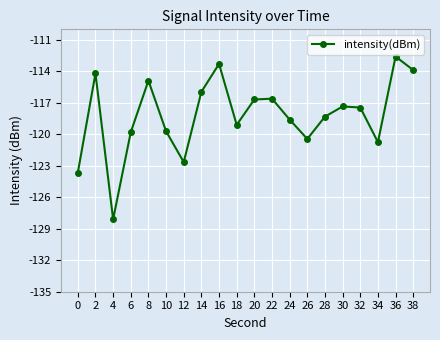

What is the maximum value shown in the chart?

-112.6